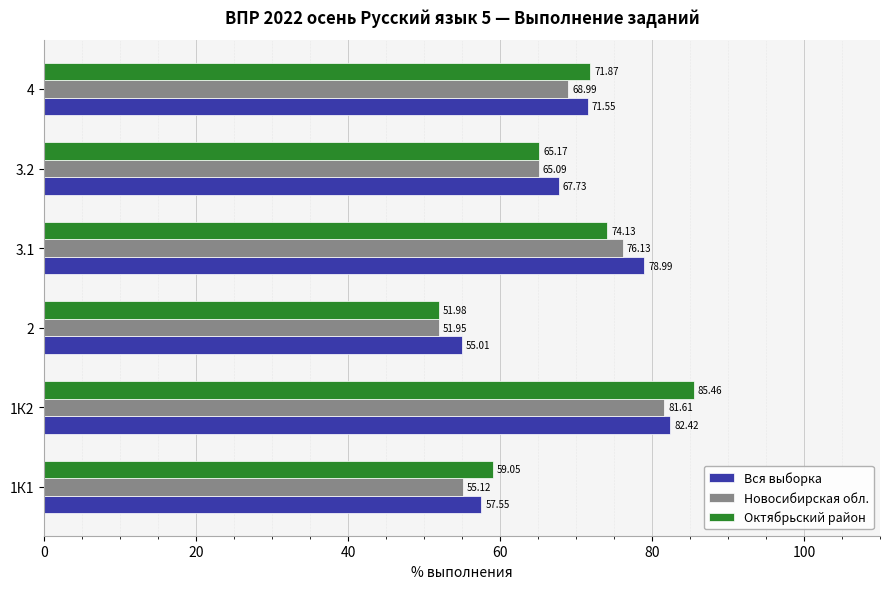

Which series has the largest range (max minus min)?

Октябрьский район